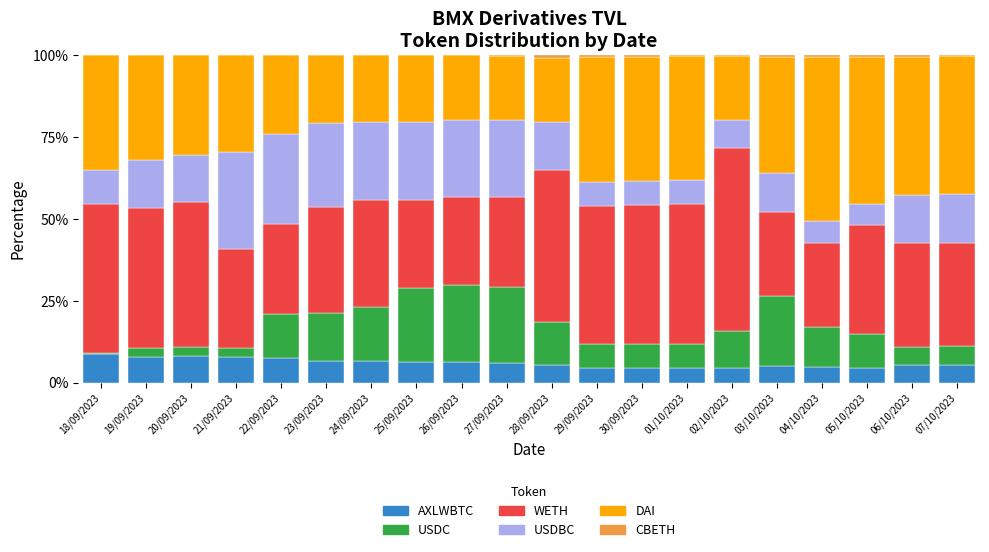

What is the maximum value for AXLWBTC?

8.8